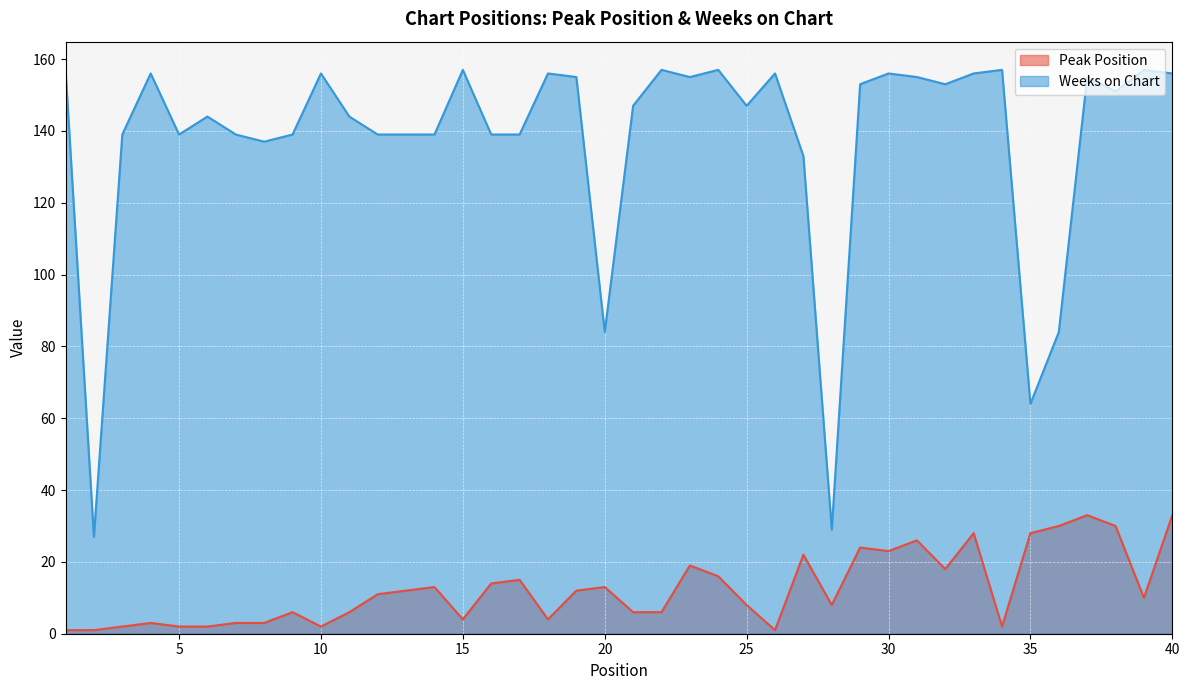

Which label corresponds to the smallest value in the chart?

1